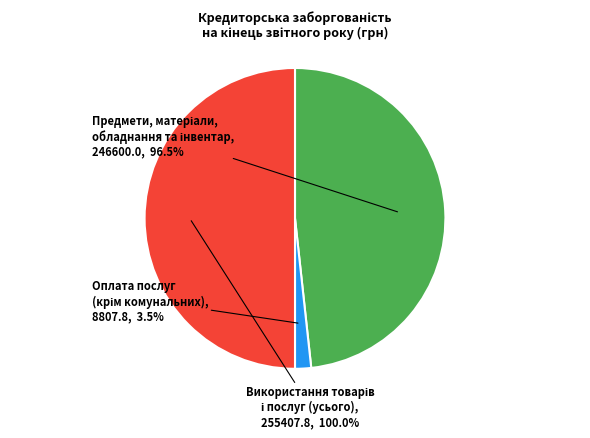

Is there any slice that represents more than half of the pie?

No